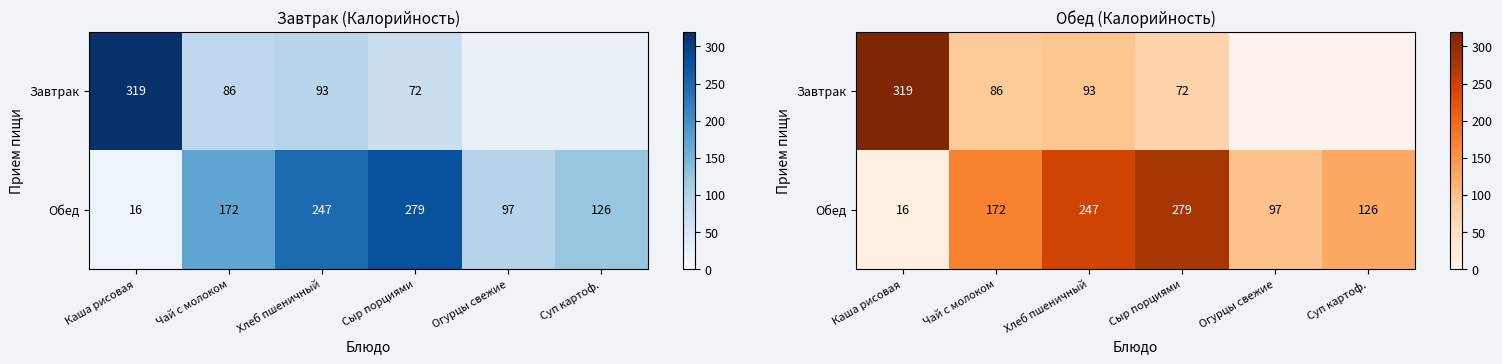

At Хлеб пшеничный, list the series in order from smallest to largest.

Завтрак, Обед